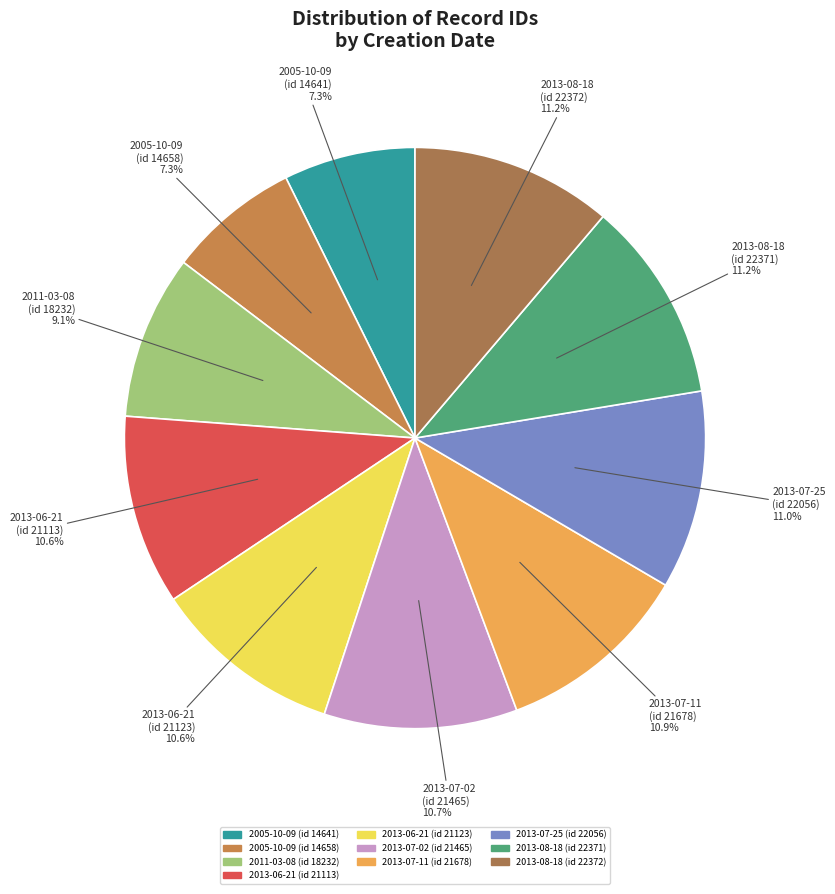

Does 2011-03-08 (id 18232) account for over 50% of the chart?

No